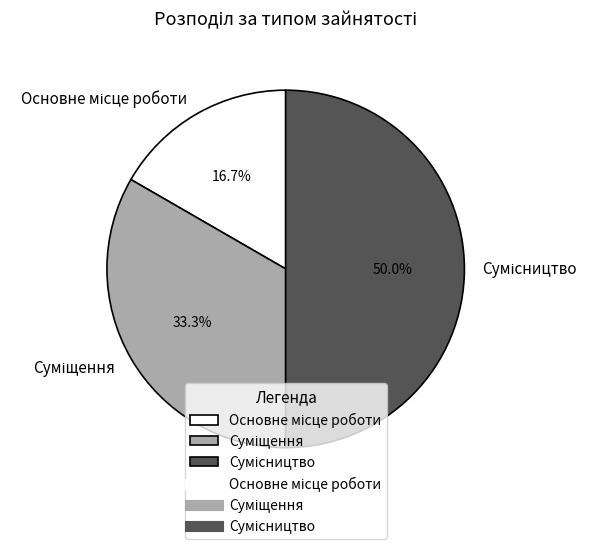

What is the largest slice in the pie chart?

Сумісництво